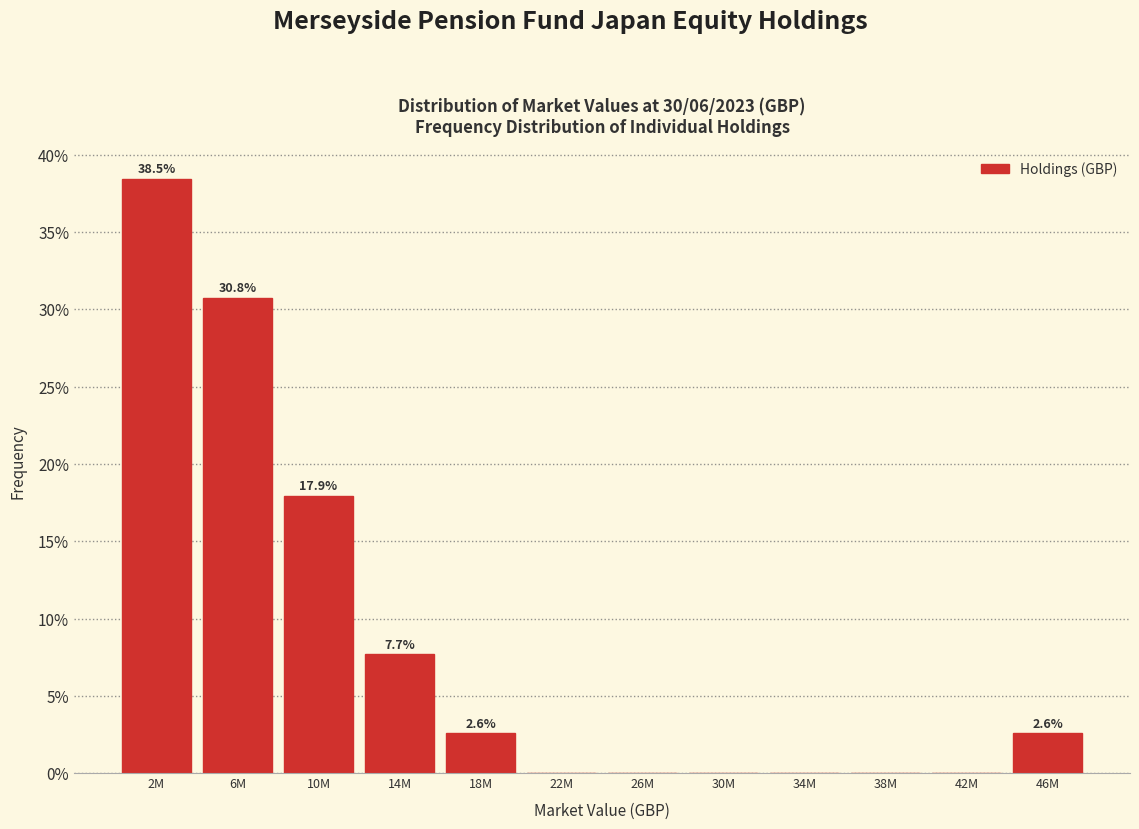

Are the bars horizontal?

No